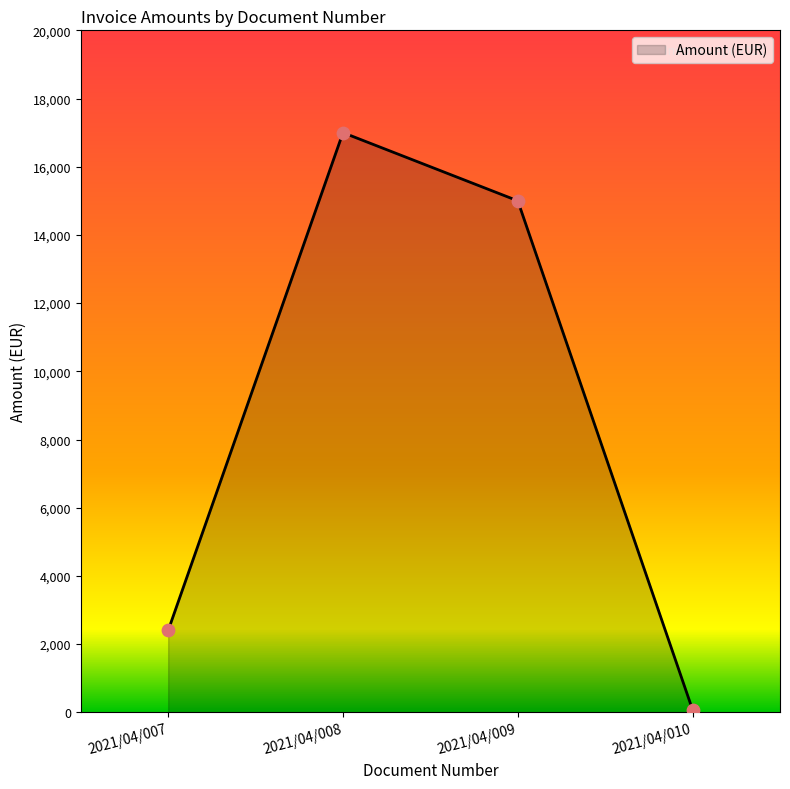

What is the change in value from 2021/04/008 to 2021/04/009?

-2000